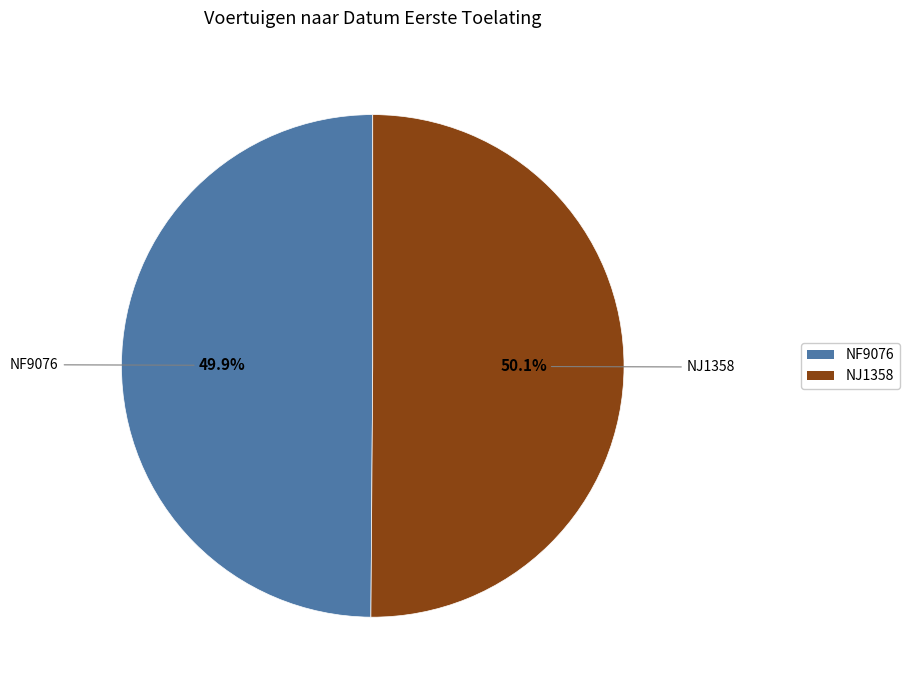

Is the sum of NF9076 and NJ1358 greater than half?

Yes